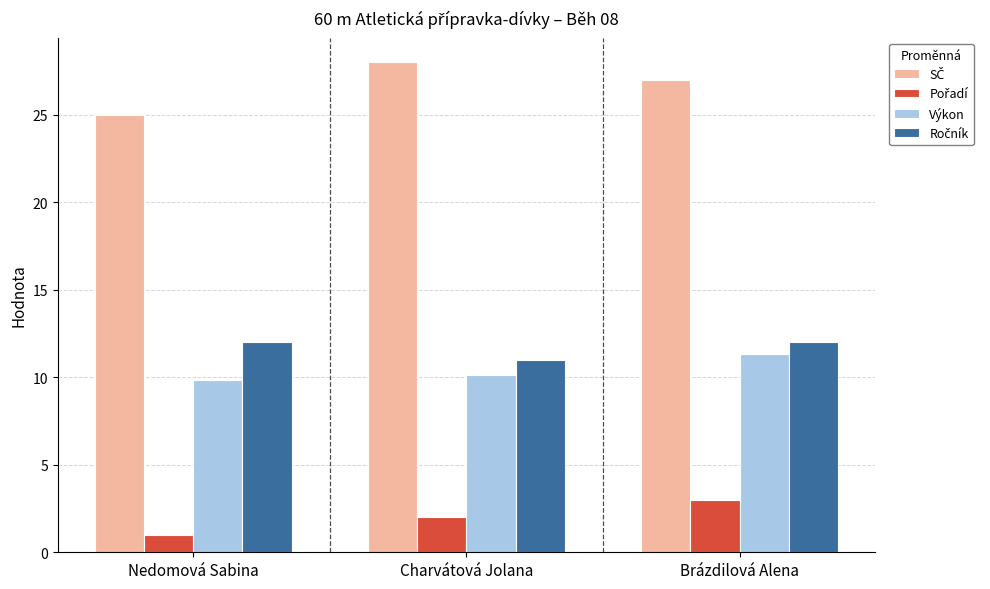

How many categories are shown in the chart?

3